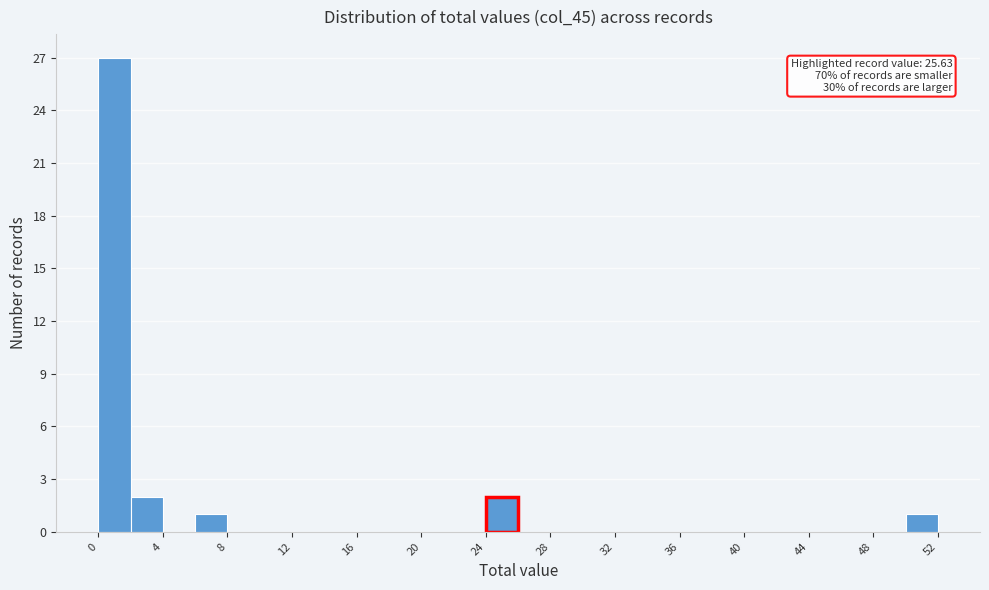

Which range on the x-axis has the tallest bar?

0 to 2